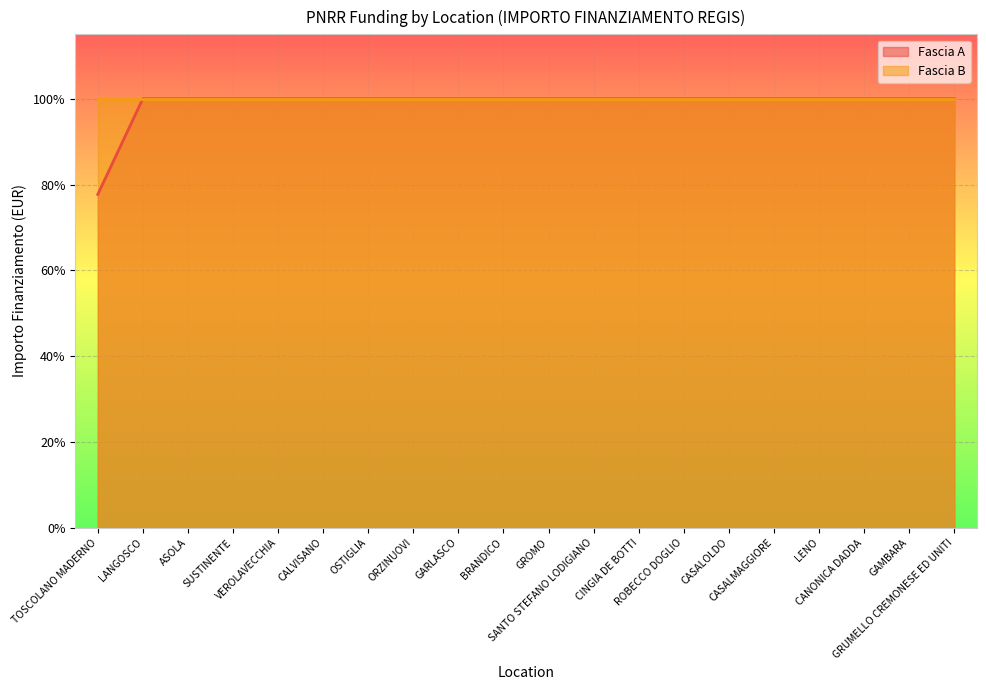

How many values are between 1 and 2?

19